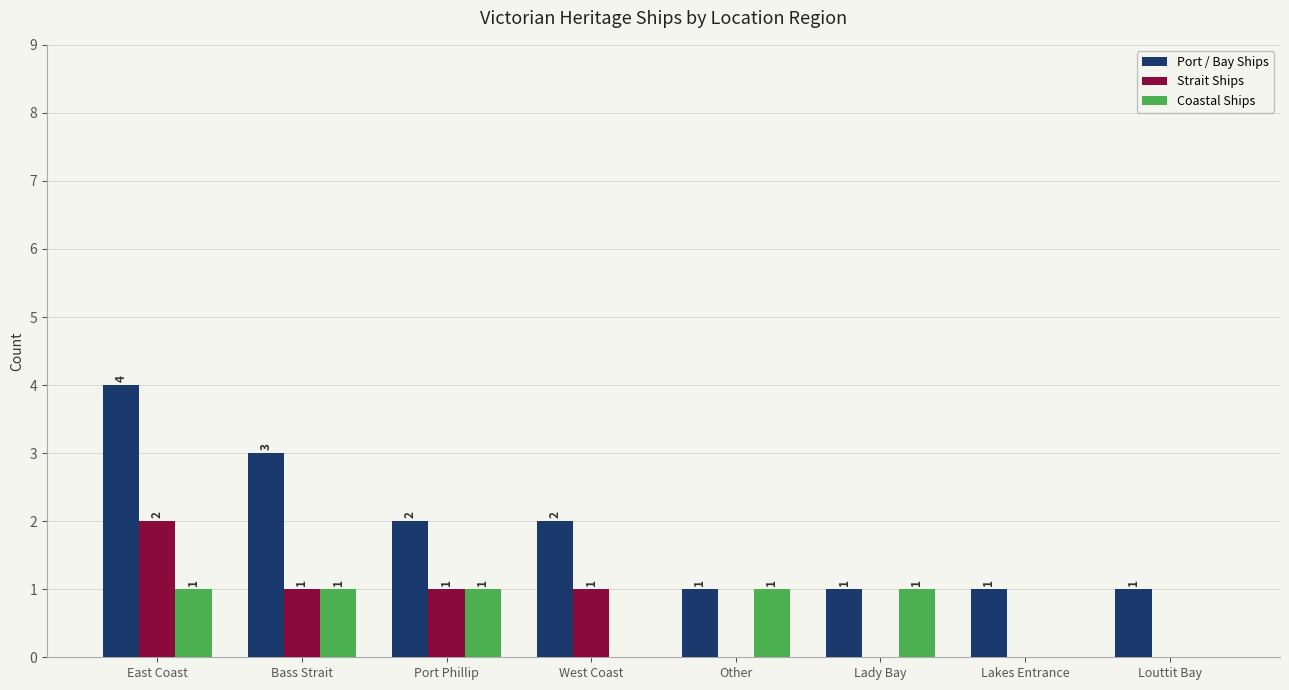

At which label does Strait Ships first exceed 1?

East Coast